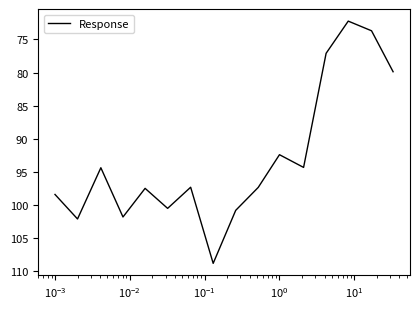

What is the difference between the maximum and minimum values?

36.6